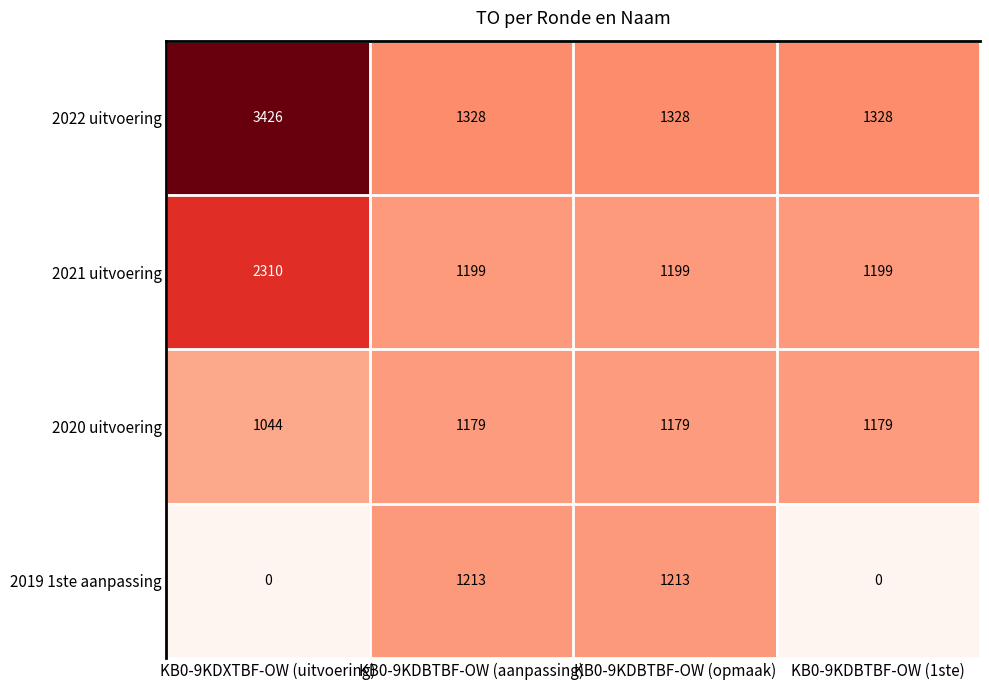

What is the highest value of the 2022 uitvoering series?

3426